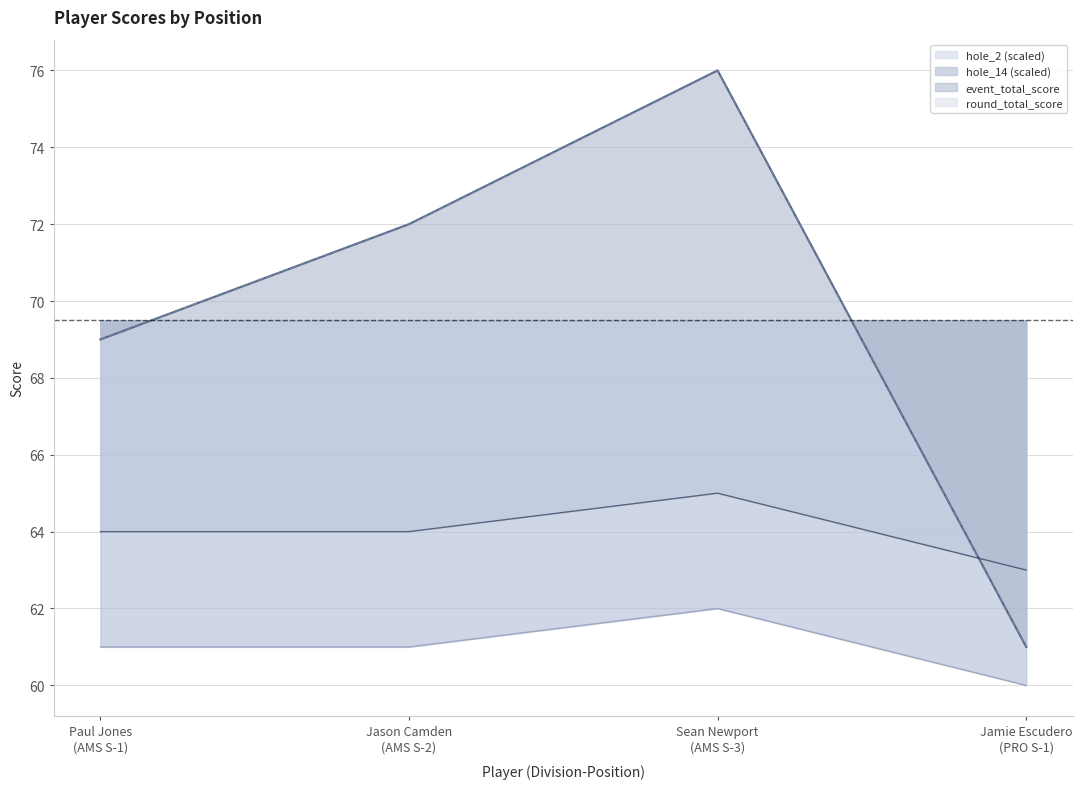

Where is the first local maximum for round_total_score?

Sean Newport
(AMS S-3)